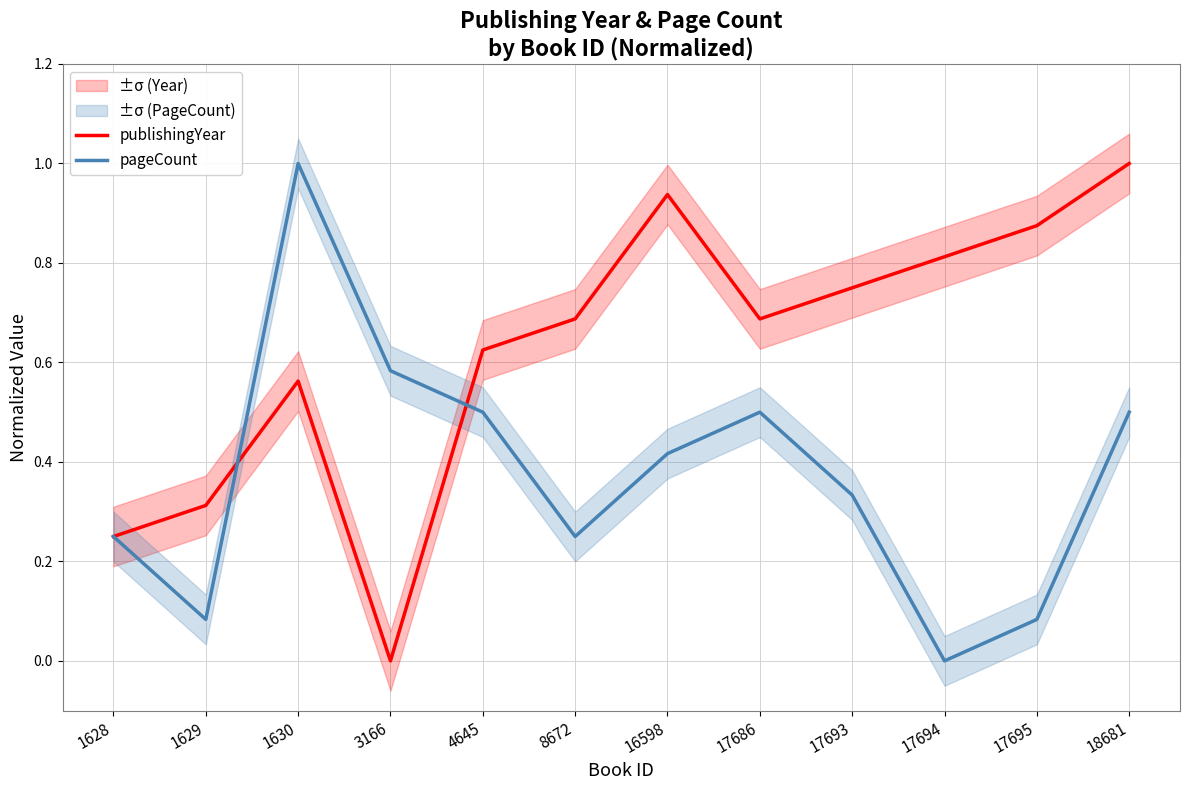

In publishingYear, how many points are lower than both neighbors (excluding endpoints)?

2